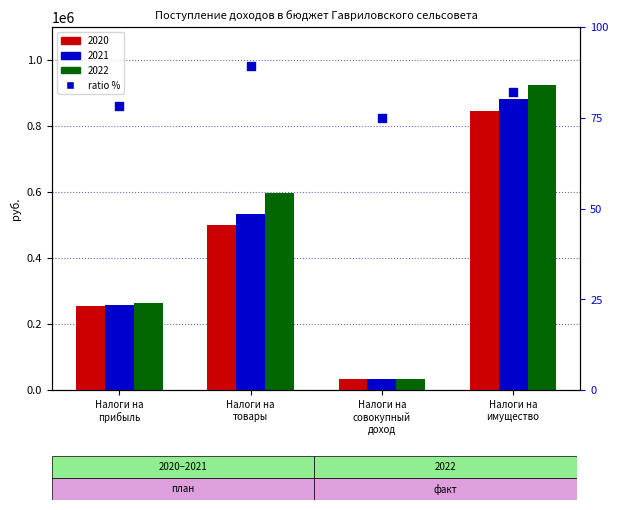

What is the change in value from Налоги на
товары to Налоги на
имущество?

-7.4